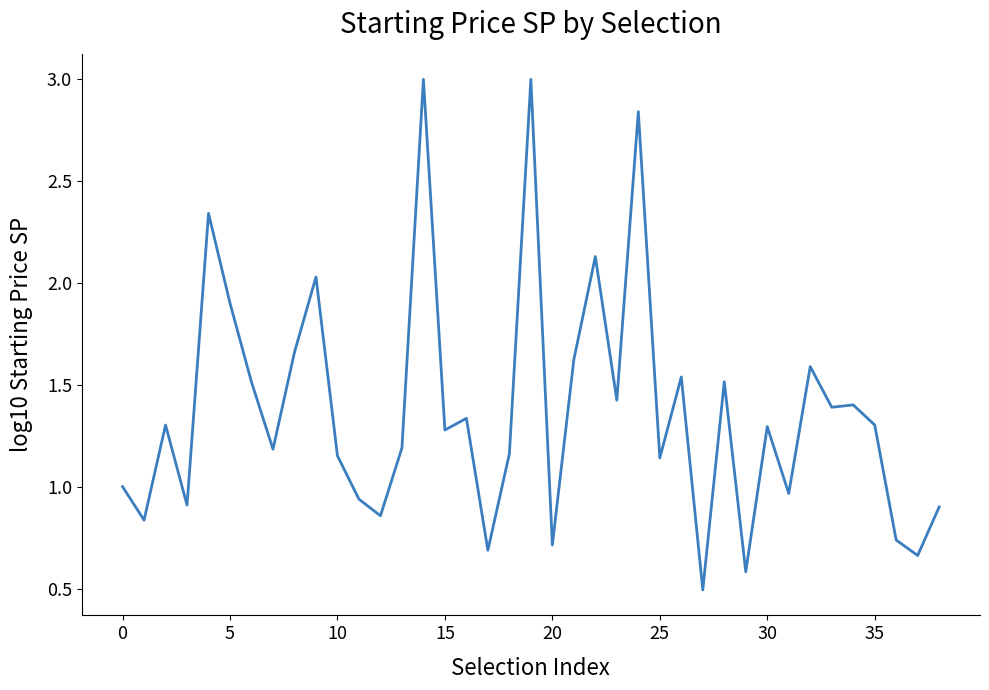

What is the minimum value shown in the chart?

0.5